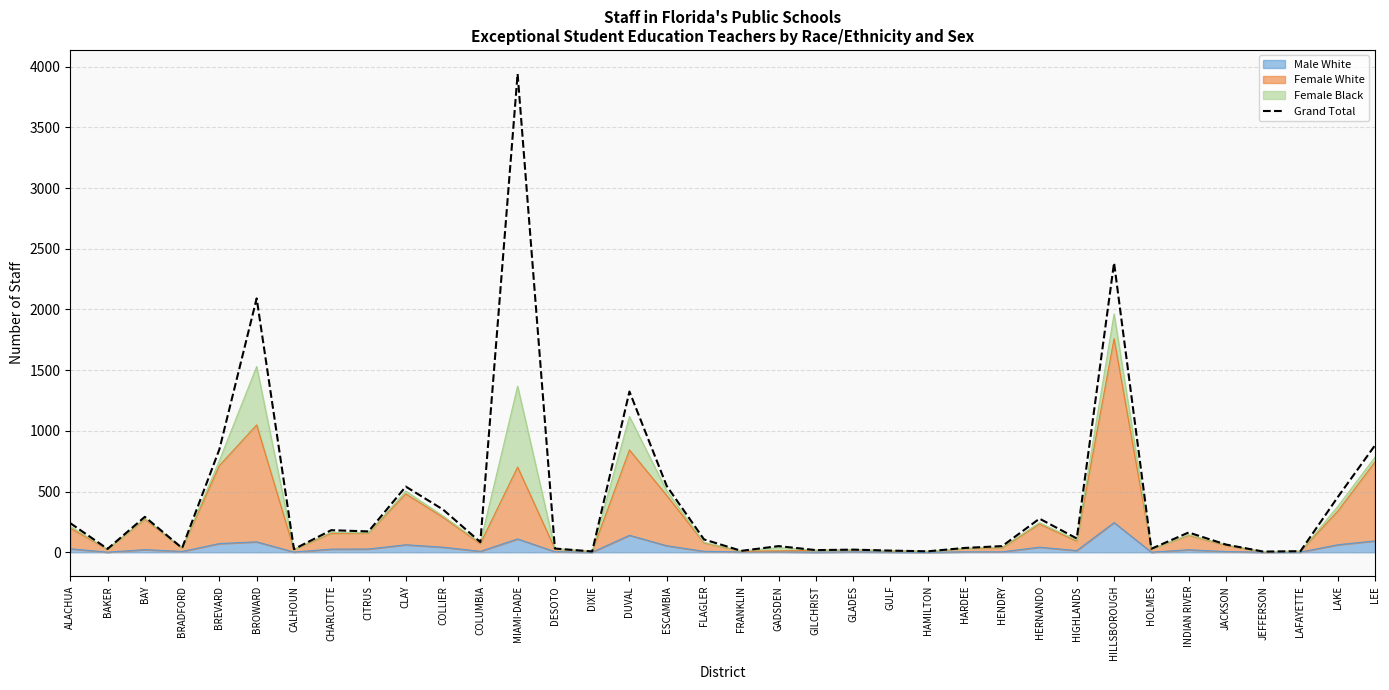

Reading left to right, extract all data points from this chart.

ALACHUA=240	BAKER=28	BAY=292	BRADFORD=35	BREVARD=848	BROWARD=2091	CALHOUN=26	CHARLOTTE=182	CITRUS=172	CLAY=541	COLLIER=352	COLUMBIA=84	MIAMI-DADE=3940	DESOTO=31	DIXIE=7	DUVAL=1324	ESCAMBIA=546	FLAGLER=106	FRANKLIN=12	GADSDEN=51	GILCHRIST=18	GLADES=22	GULF=14	HAMILTON=8	HARDEE=36	HENDRY=51	HERNANDO=277	HIGHLANDS=114	HILLSBOROUGH=2384	HOLMES=29	INDIAN RIVER=163	JACKSON=64	JEFFERSON=6	LAFAYETTE=9	LAKE=454	LEE=881